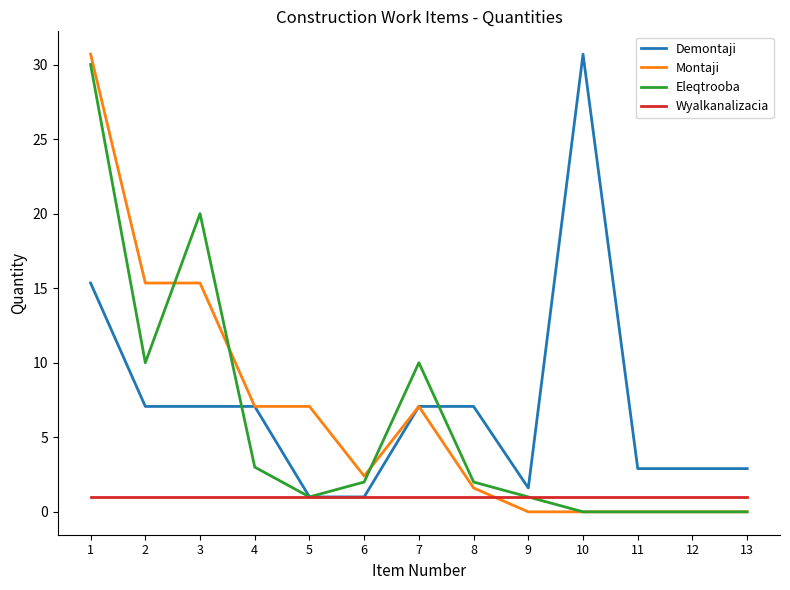

Does the chart have visible grid lines?

No